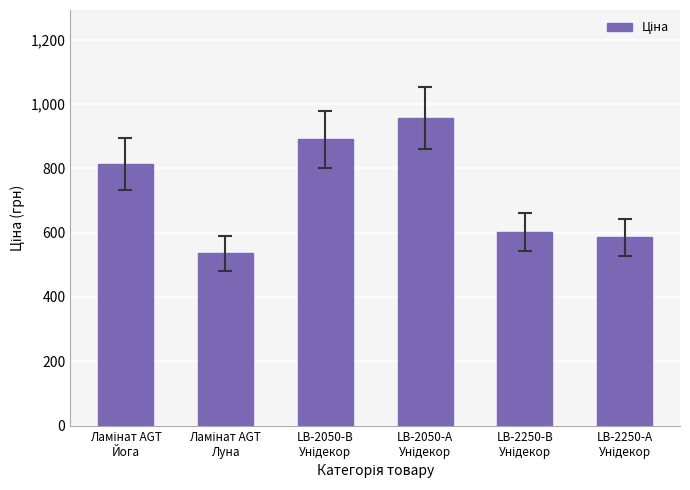

What is the value of the 6th bar from the left?

585.3